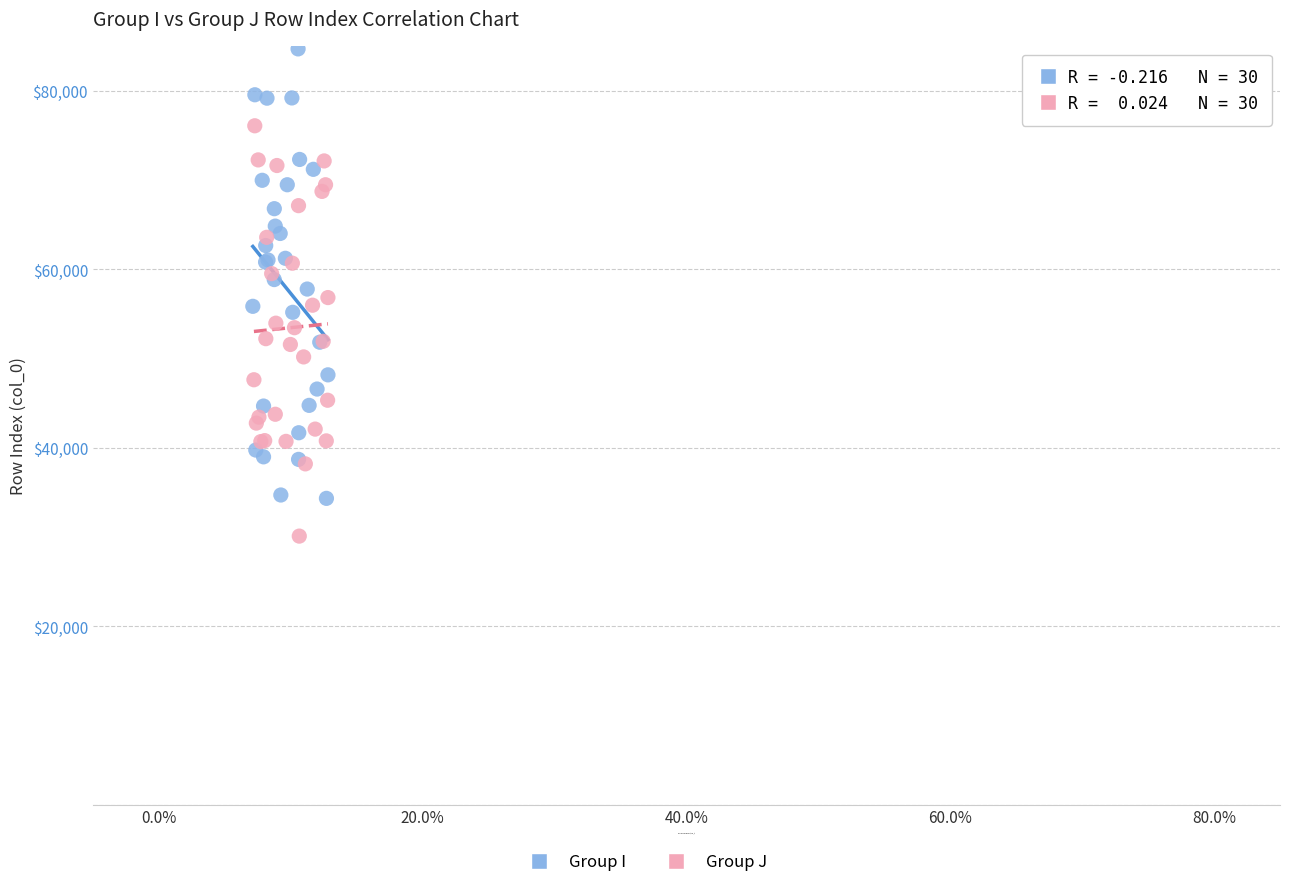

Which series contains the highest Y value?

Group I